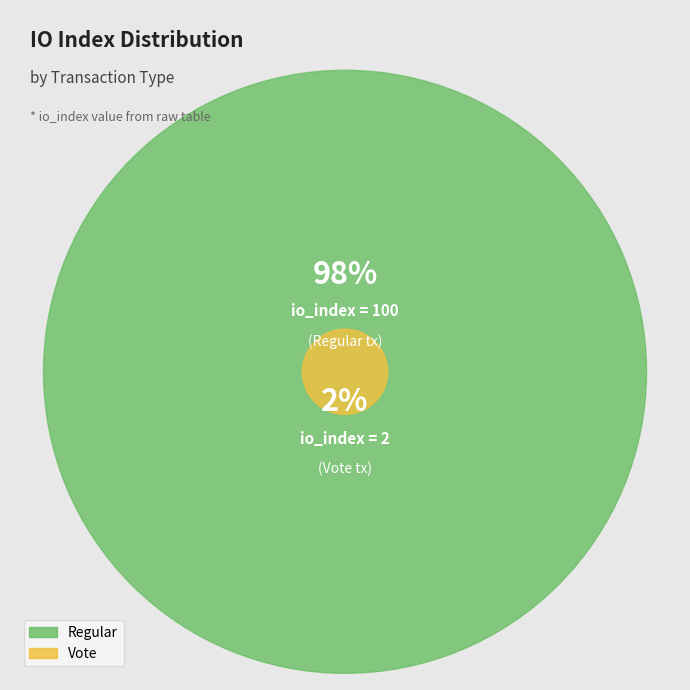

Which slice is the largest?

Regular (io_index=100)